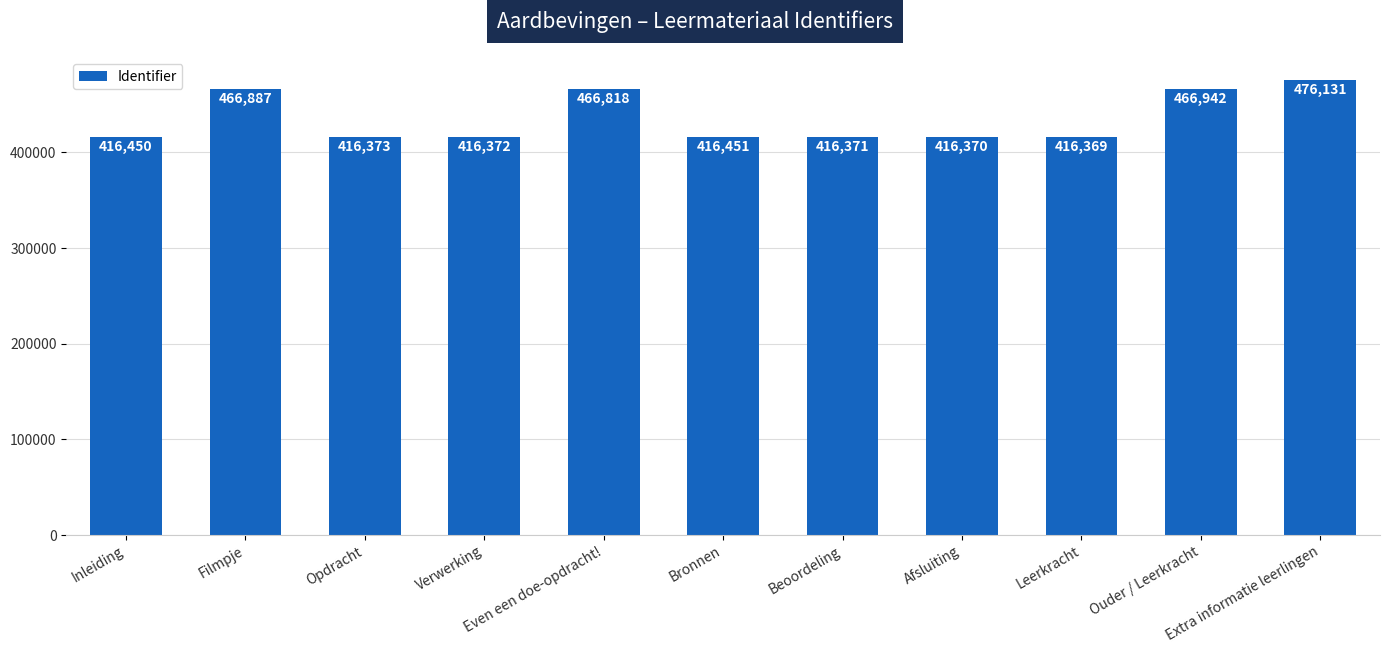

What is the sum of all values?

4791534